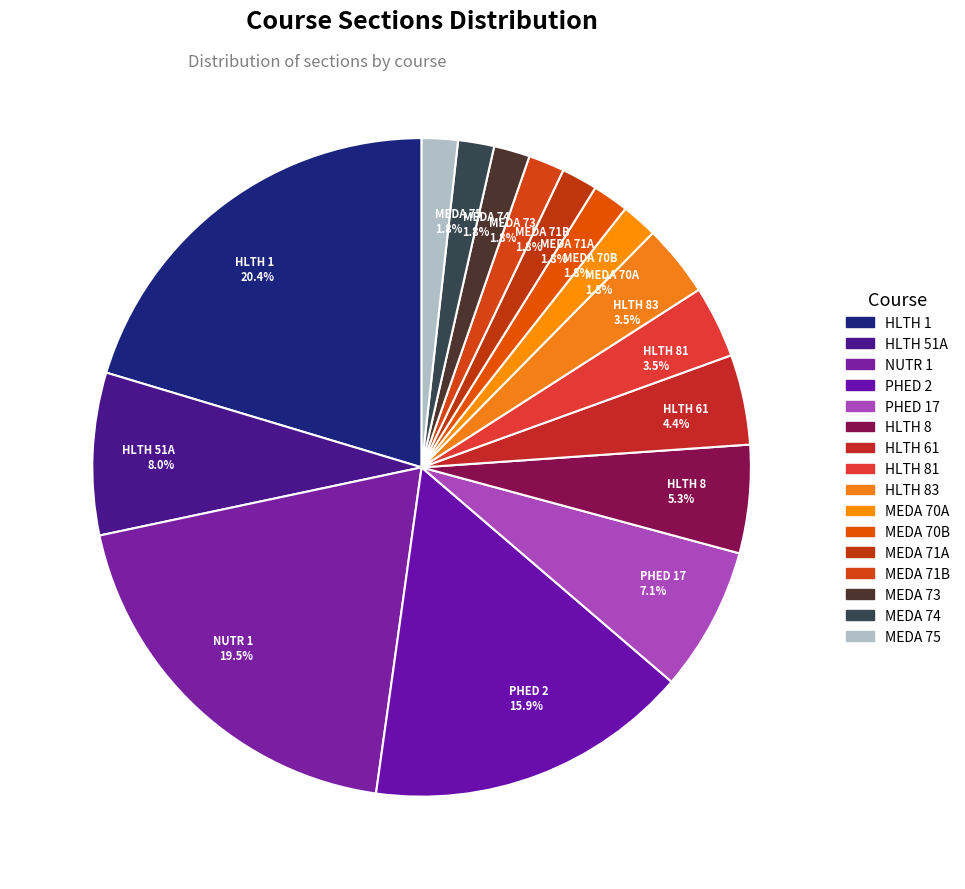

Which slice is the largest?

HLTH 1 20.4%